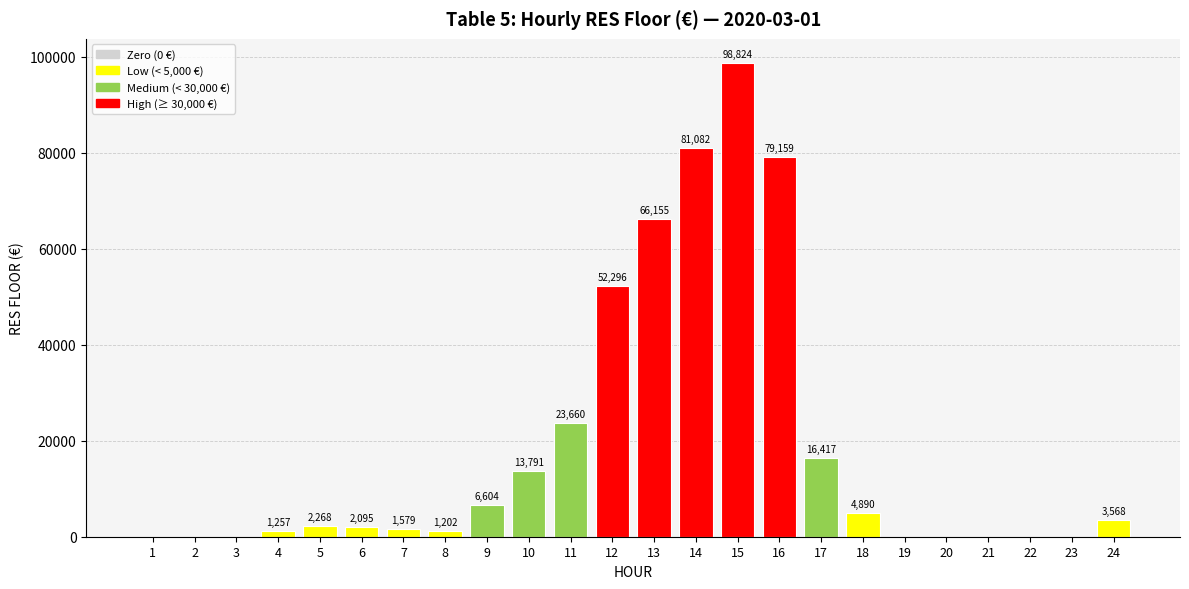

How many positive values are there?

16